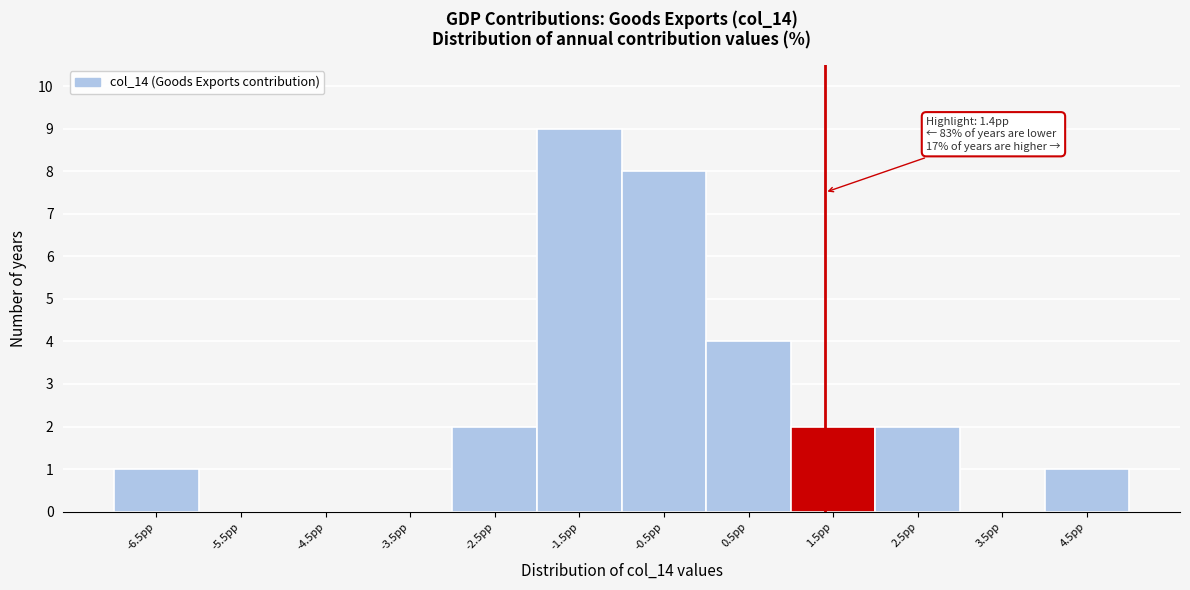

Which range on the x-axis has the tallest bar?

-2 to -1